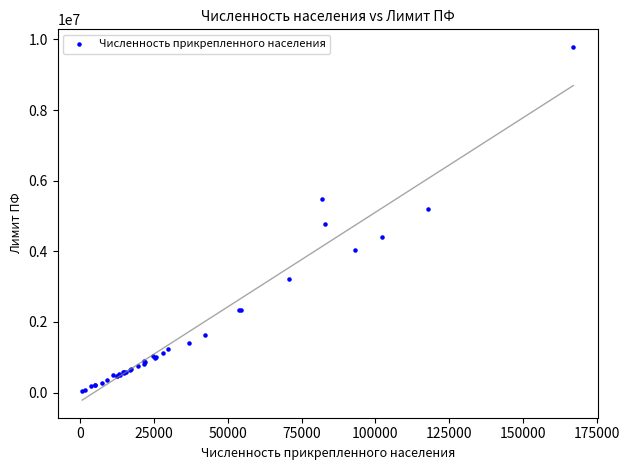

What Y value in the scatter plot is closest to 4908253?

4785710